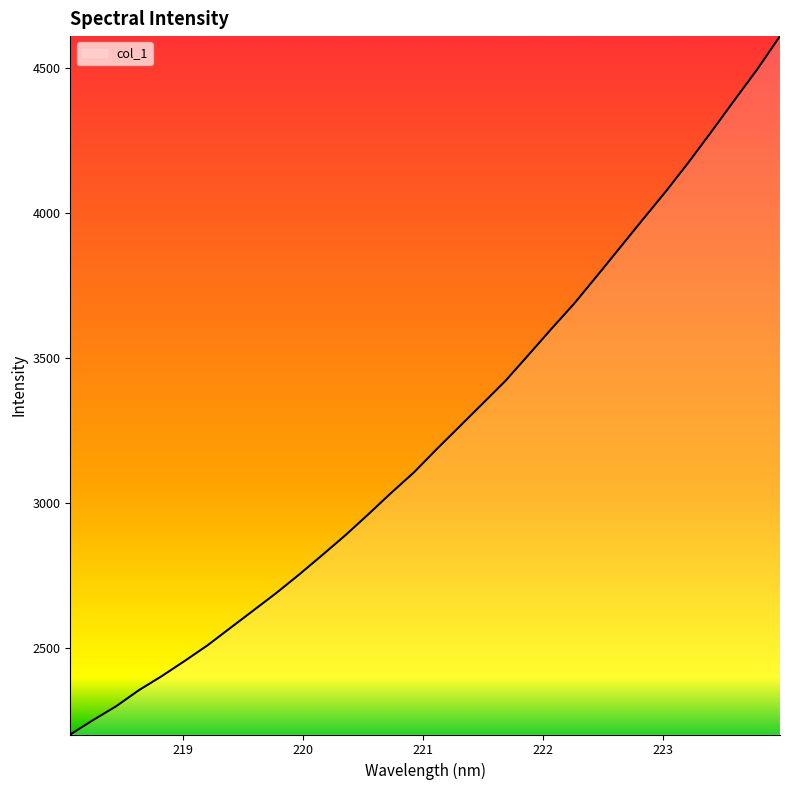

What is the difference between the maximum and minimum values?

2407.9